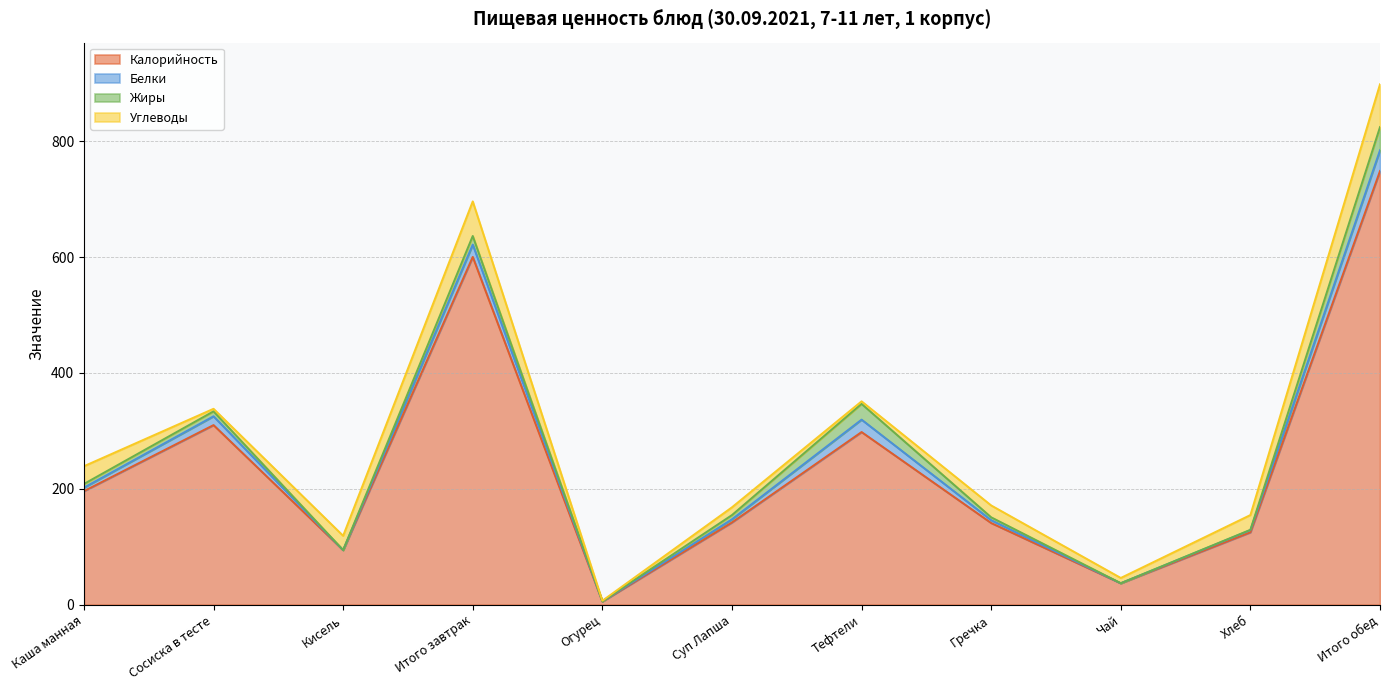

At Гречка, list the series in order from smallest to largest.

Белки, Жиры, Углеводы, Калорийность